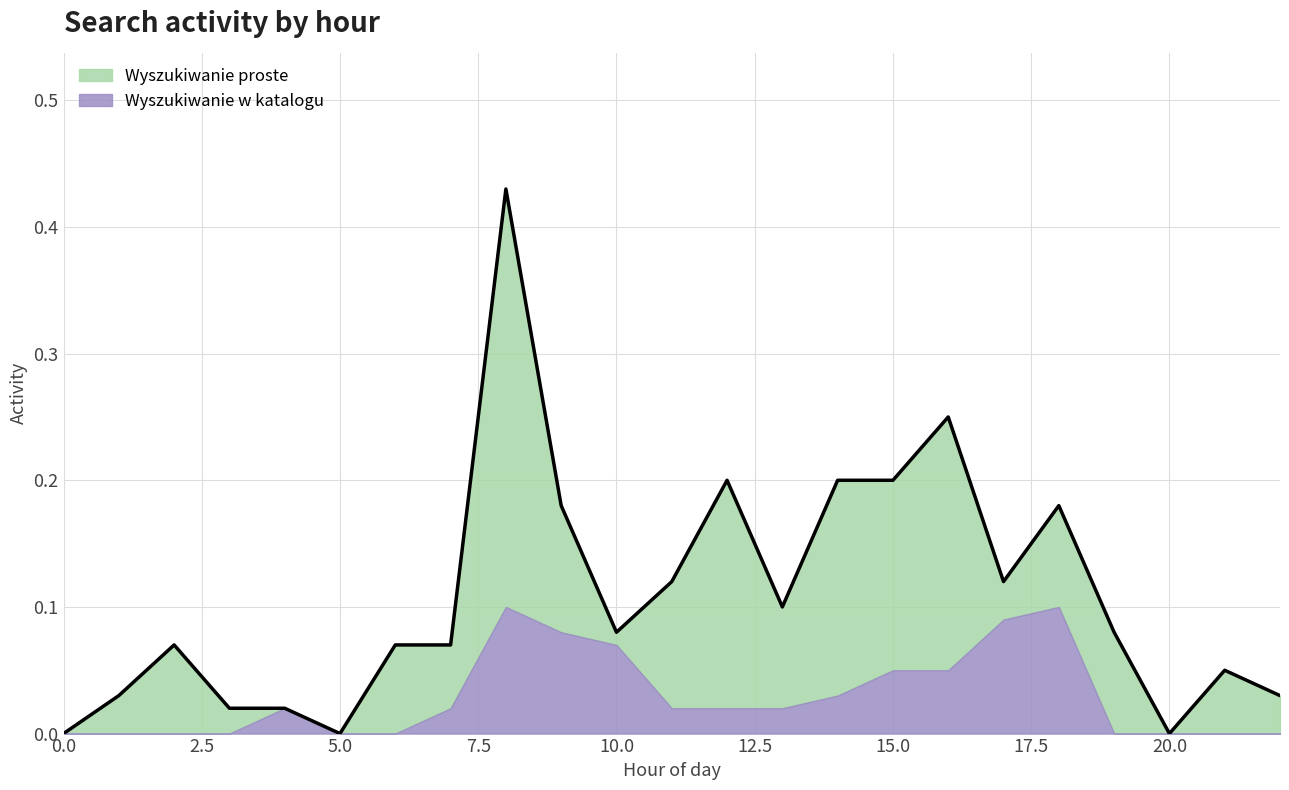

Reading left to right, transcribe all the data shown in this chart.

0.0	0.0	0.1	0.0	0.0	0.0	0.1	0.1	0.4	0.2	0.1	0.1	0.2	0.1	0.2	0.2	0.2	0.1	0.2	0.1	0.0	0.1	0.0